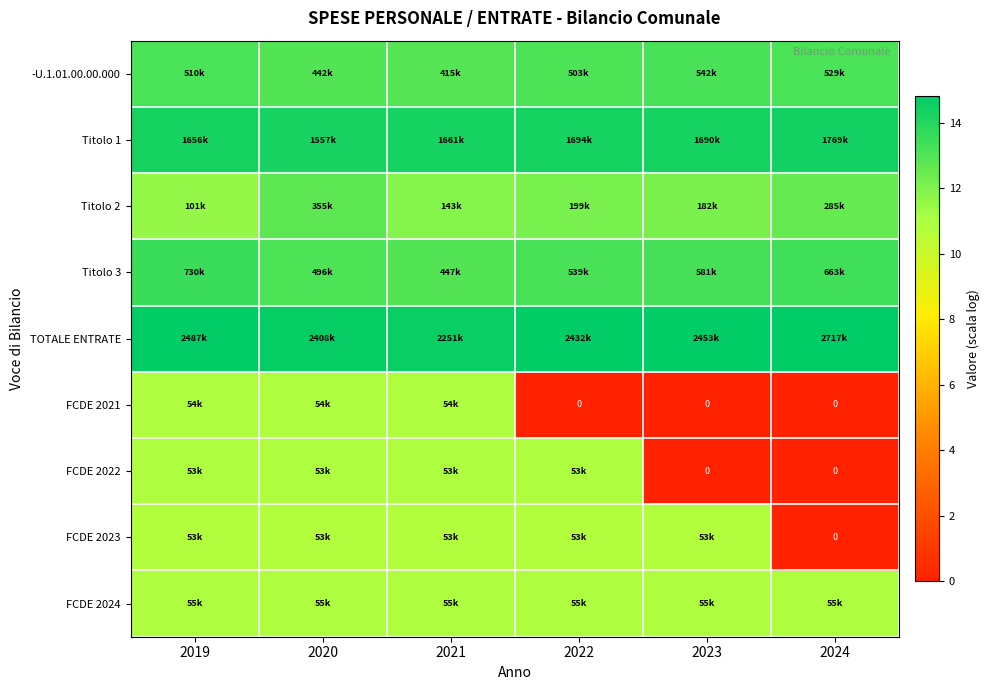

True or false: Titolo 2 has a value of 12.8 at 2020.

True